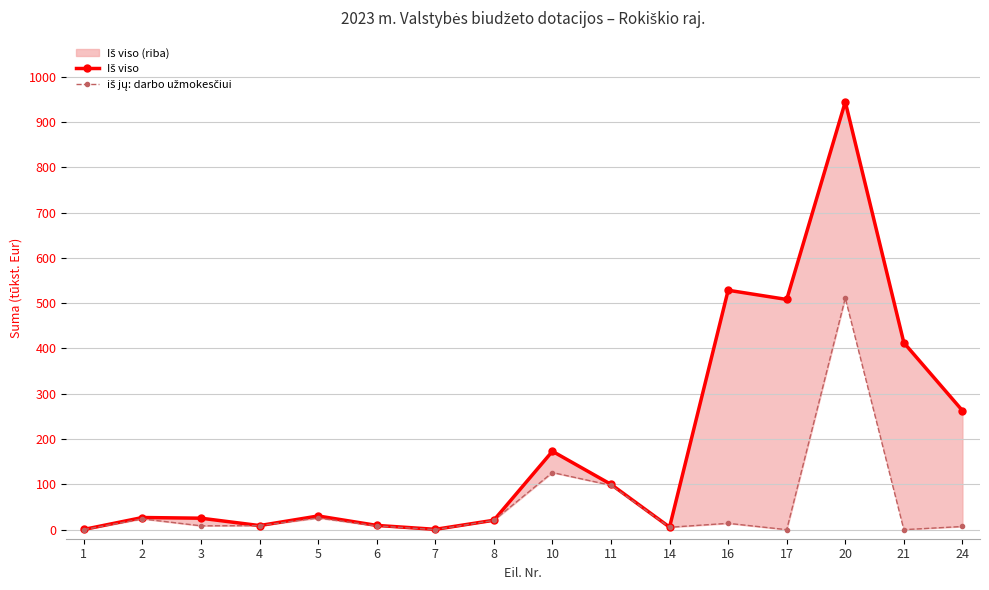

Reading left to right, list all the values displayed in this chart.

Iš viso: 0.5	26.8	25.3	9.0	30.2	9.4	0.7	20.8	173.0	100.0	5.6	528.4	508.1	944.2	412.6	262.8
iš jų: darbo užmokesčiui: 0.0	23.8	8.5	8.9	25.7	8.3	0.0	20.4	126.1	97.9	5.3	14.0	0.0	511.3	0.0	7.0